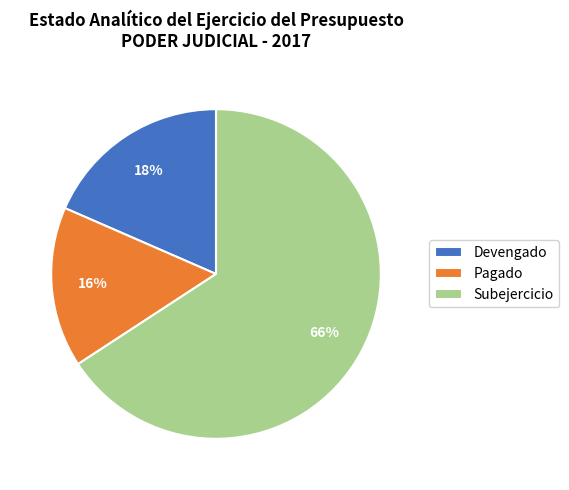

To the nearest percent, what percentage of the pie is Pagado?

16%